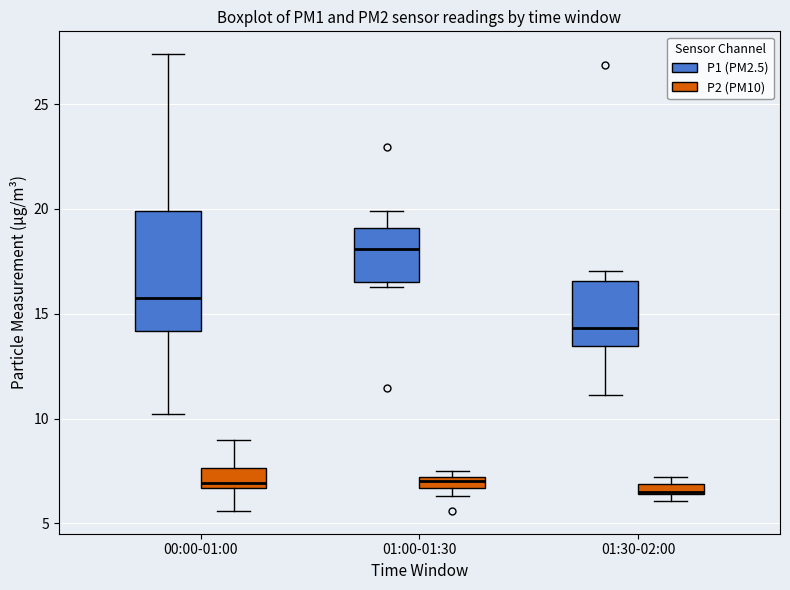

Comparing the boxes themselves (not the whiskers), which one is the tallest?

00:00-01:00 (P1 (PM2.5))